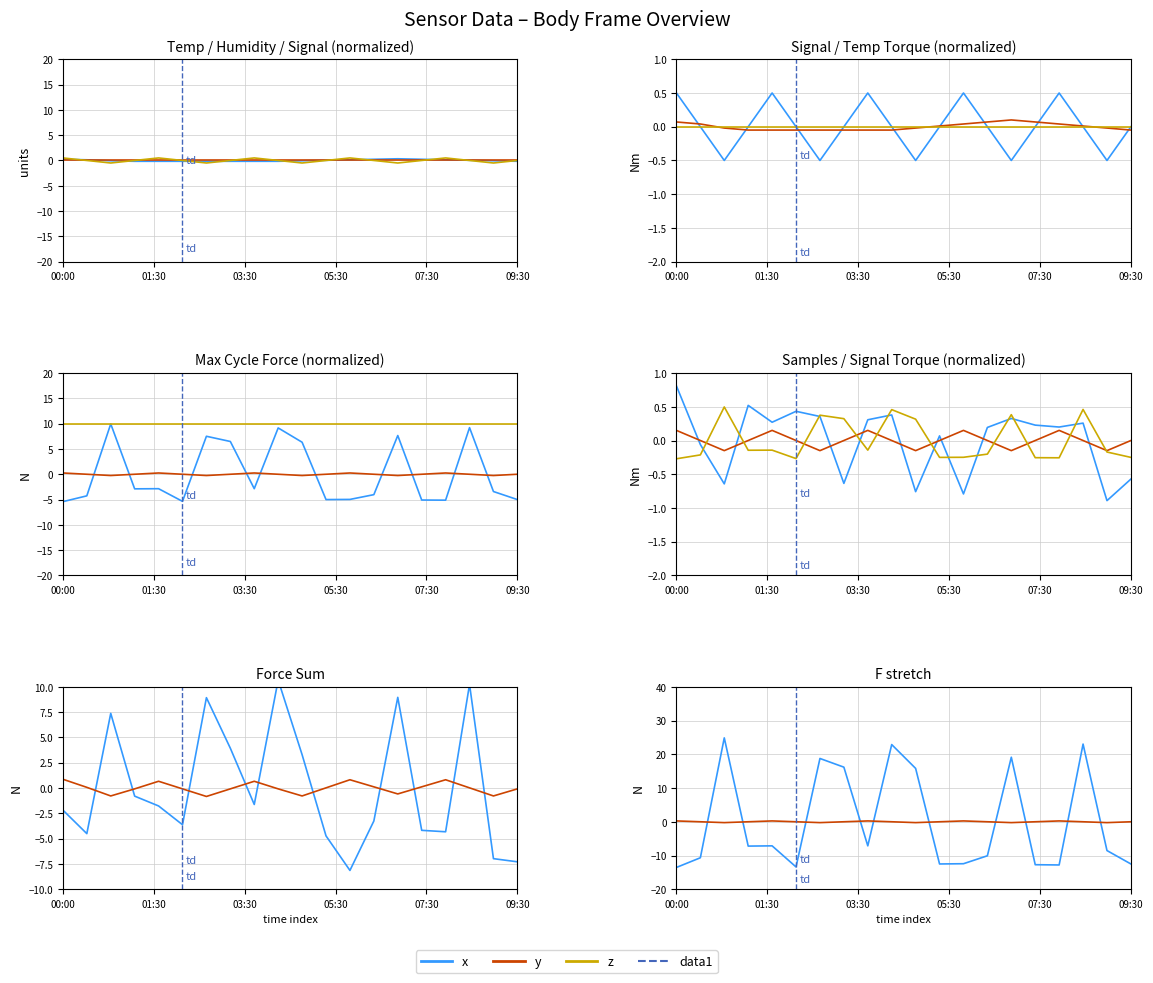

How many data points in x are less than -7?

13